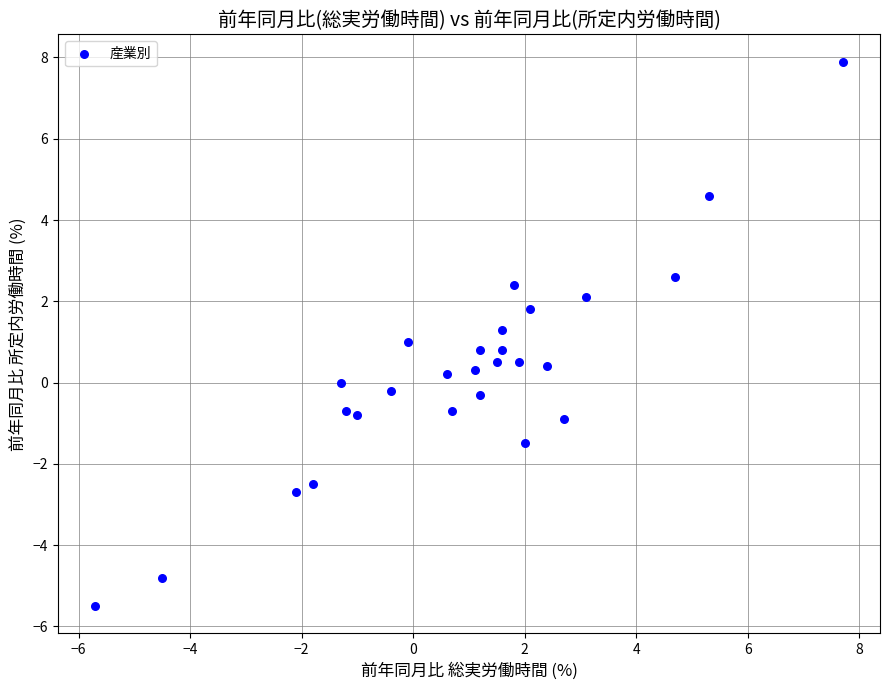

What is the range of X values (max minus min)?

13.4